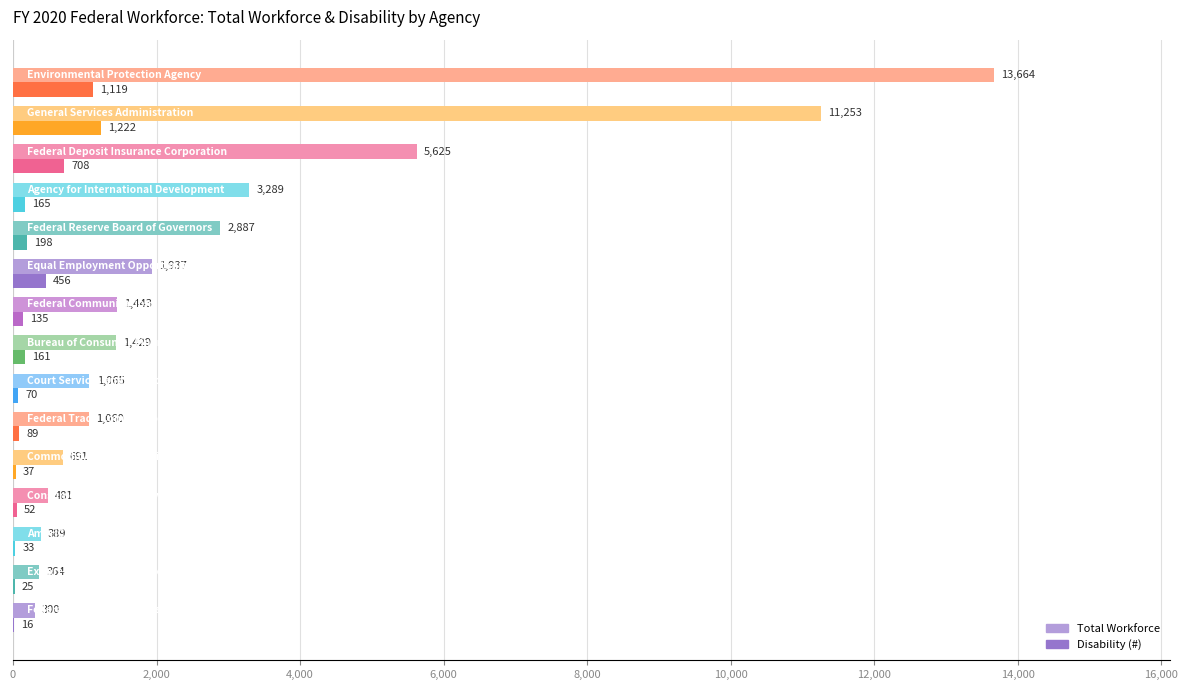

What is the maximum value for Disability (#)?

1222